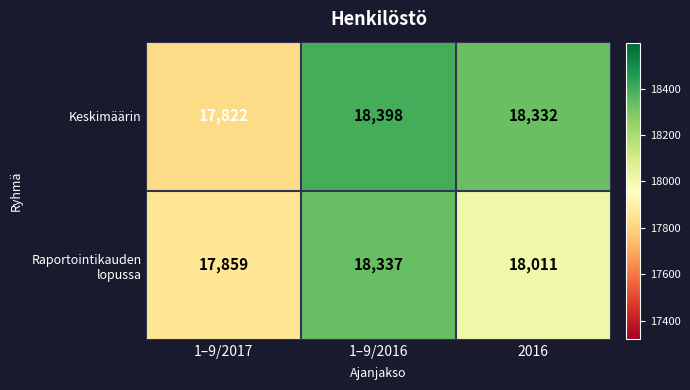

True or false: Keskimäärin has a value of 28069 at 1–9/2016.

False